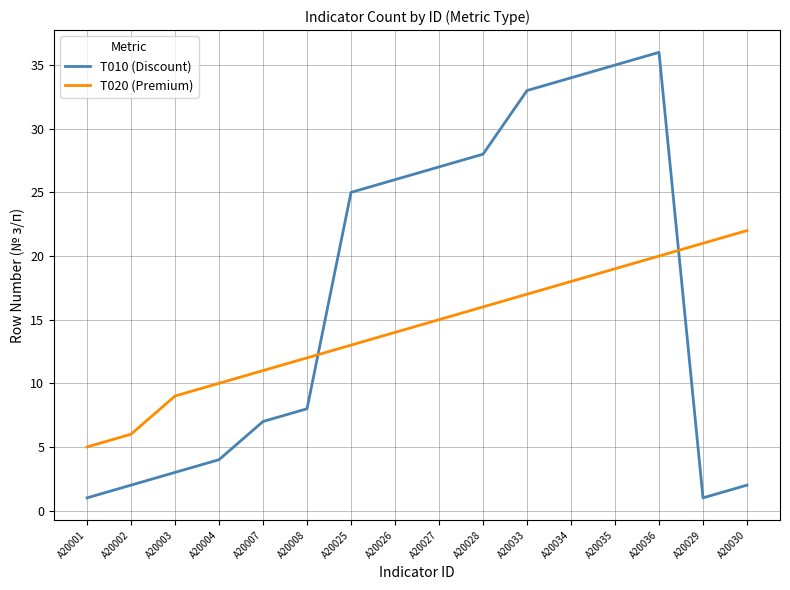

What are all the series names shown in the legend?

T010 (Discount), T020 (Premium)